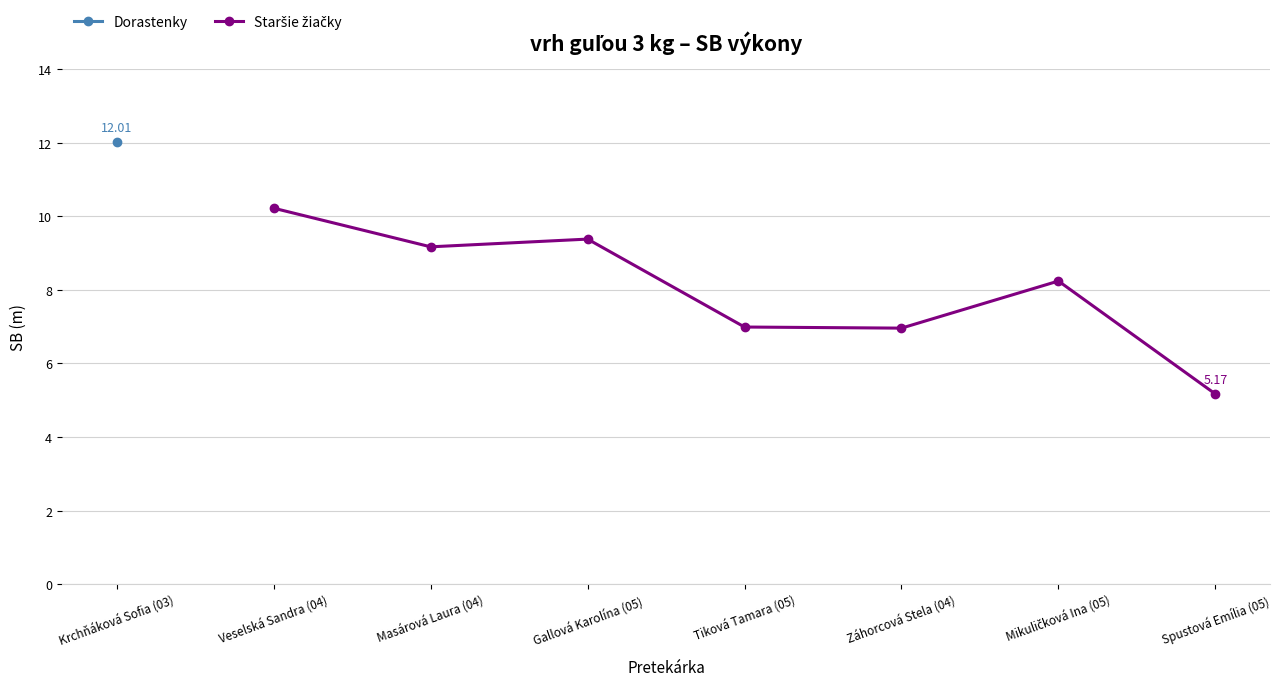

True or false: the data has more than 2 interior local peaks.

False